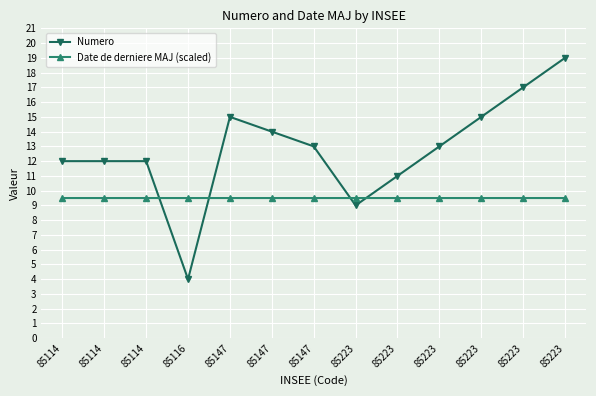

In Date de derniere MAJ (scaled), how many points are lower than both neighbors (excluding endpoints)?

1